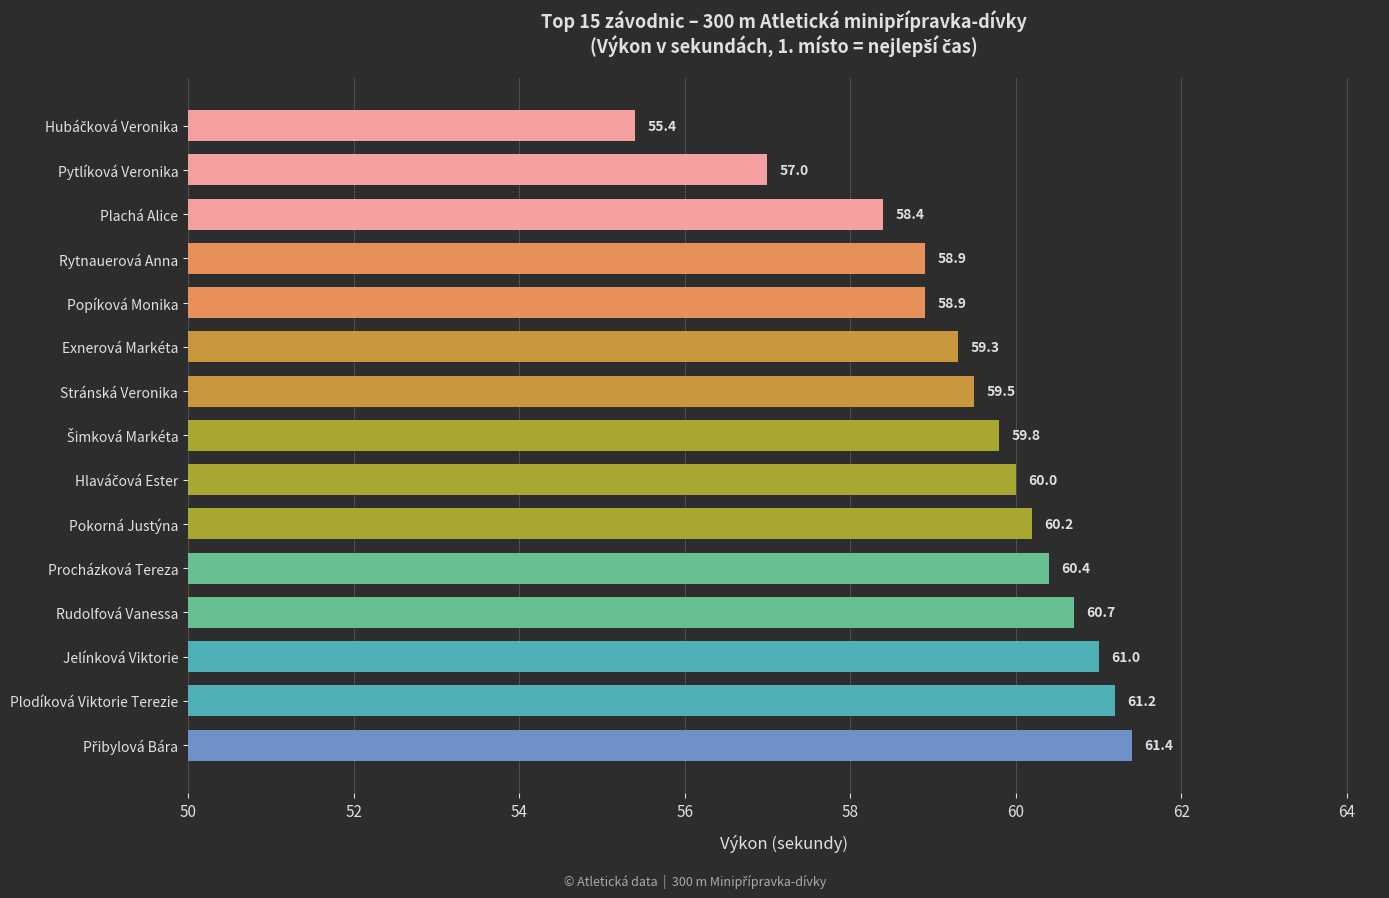

What is the change in value from Plodíková Viktorie Terezie to Plachá Alice?

-2.8